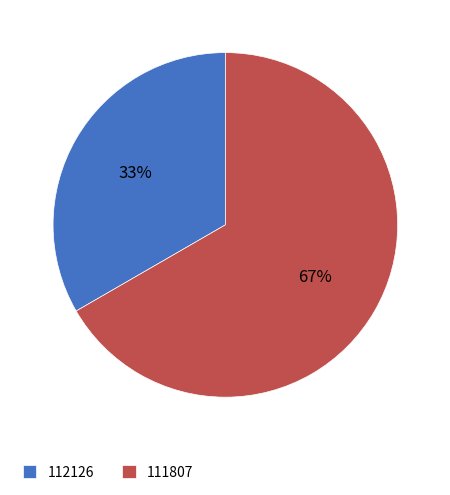

True or false: 112126 accounts for 33% of the total.

True